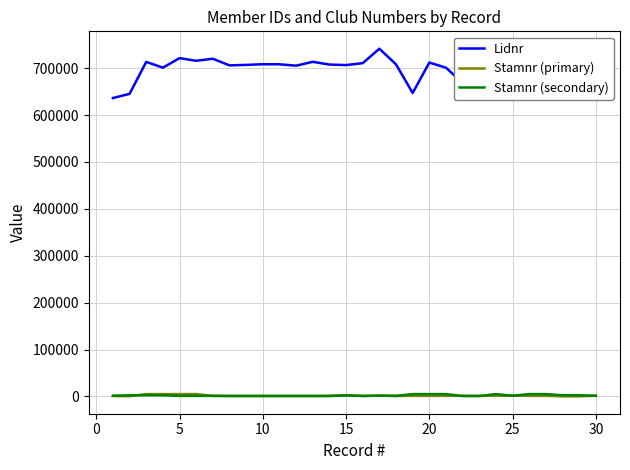

True or false: Stamnr (secondary) and Lidnr cross at least once.

False